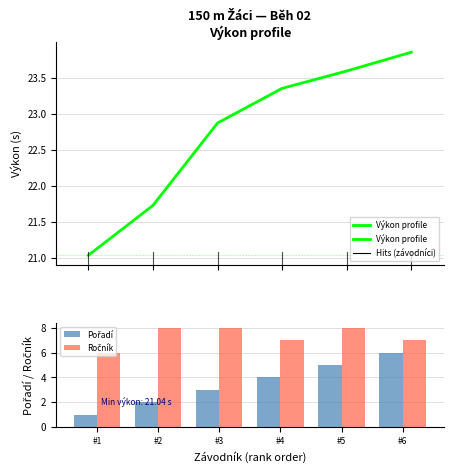

Where is Pořadí nearest to the value 3?

#3